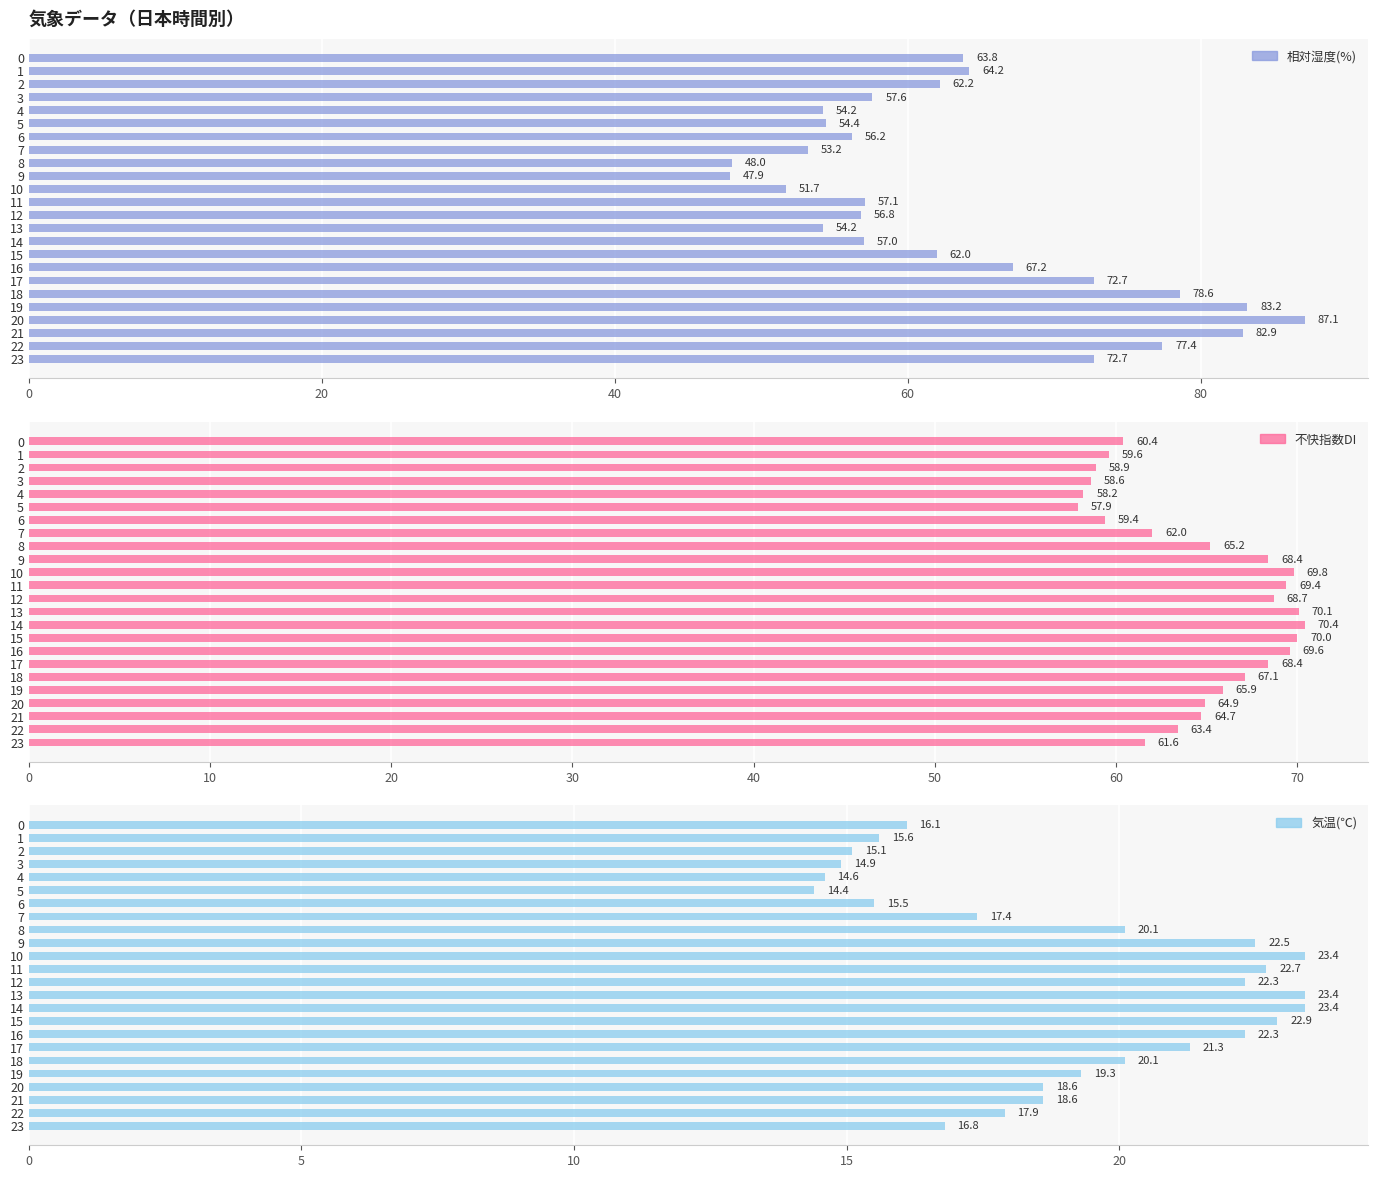

What is the label of the 18th bar from the left?

17